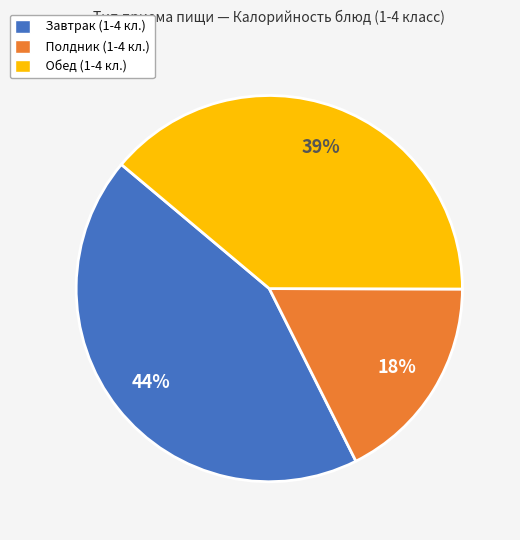

Is there a majority slice in this chart?

No